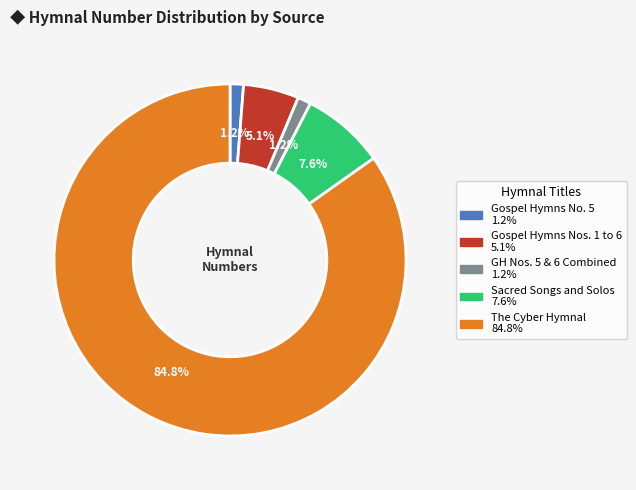

Is there a majority slice in this chart?

Yes